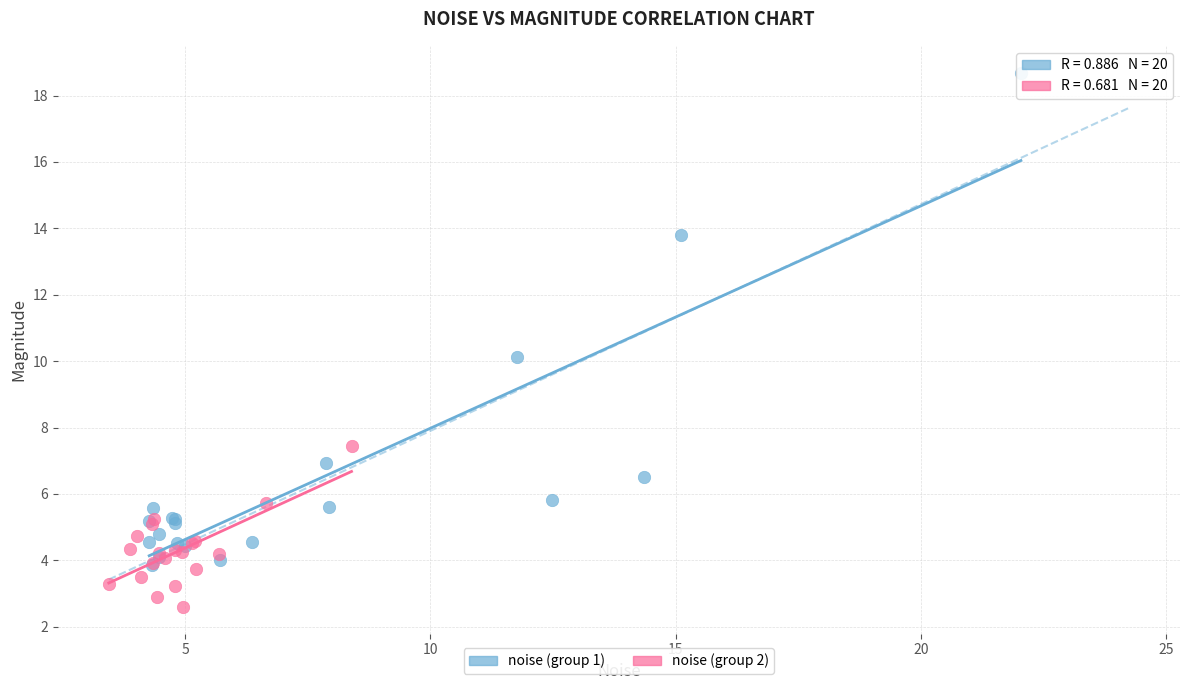

Which series contains the lowest Y value?

noise (group 2)